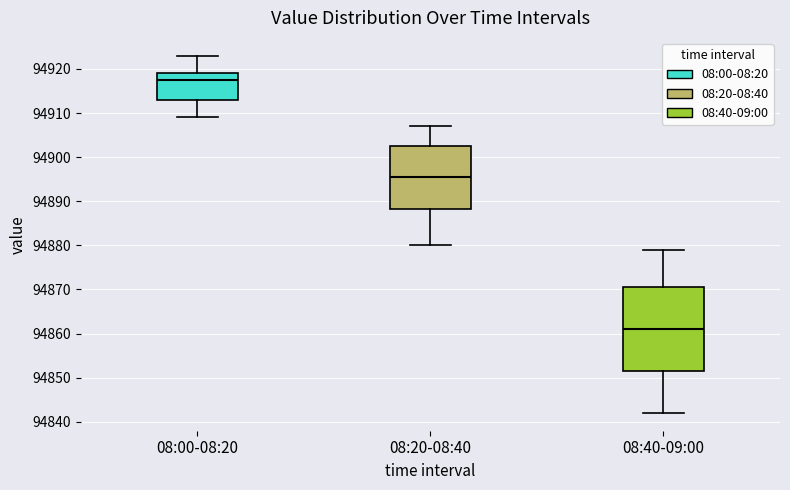

Which box is the tallest, from its lower edge to its upper edge?

08:40-09:00